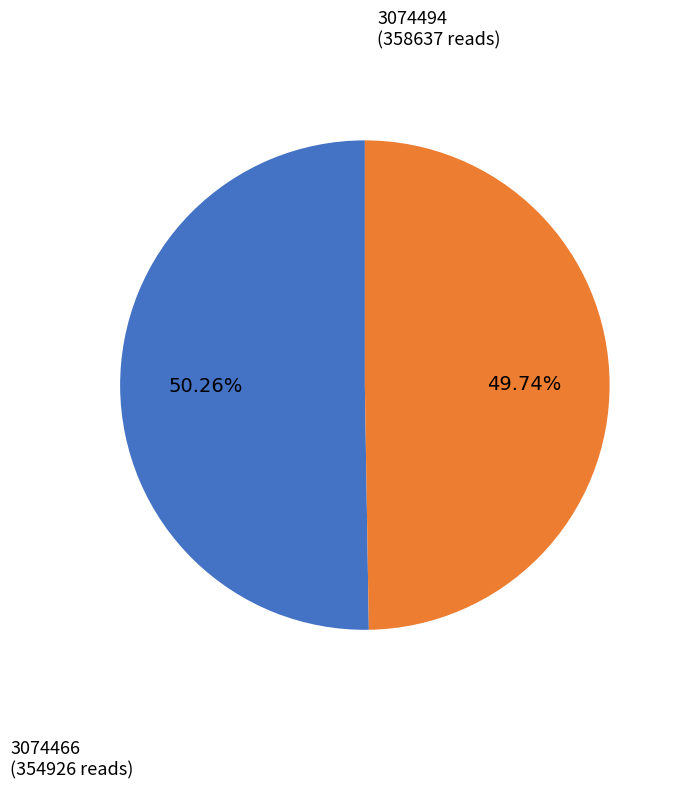

Does any single category account for the majority?

Yes